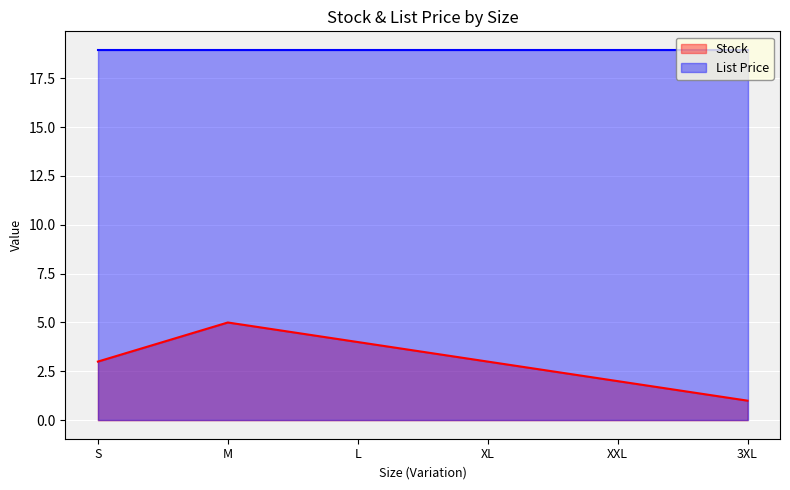

List the labels in order of value, smallest first.

3XL, XXL, S, XL, L, M